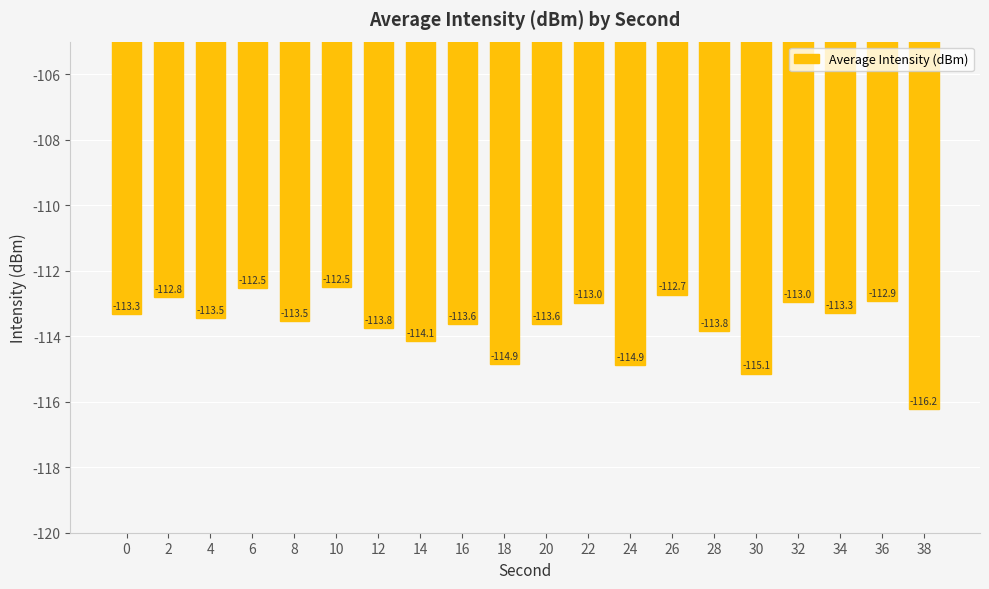

The value at 38 is -172.1. True or false?

False